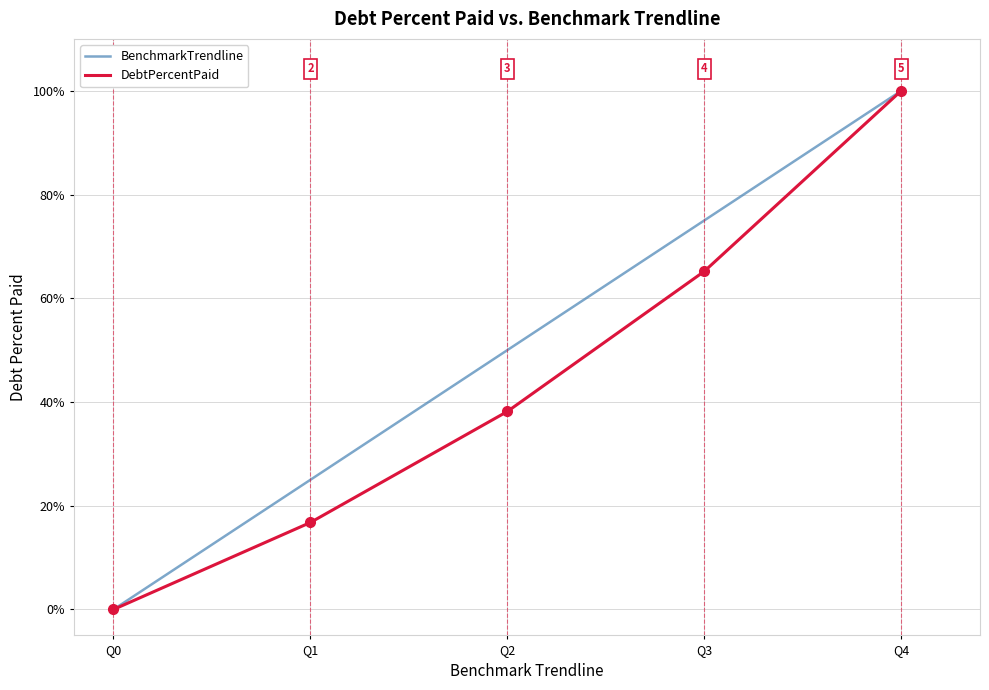

What are all the series names shown in the legend?

BenchmarkTrendline, DebtPercentPaid